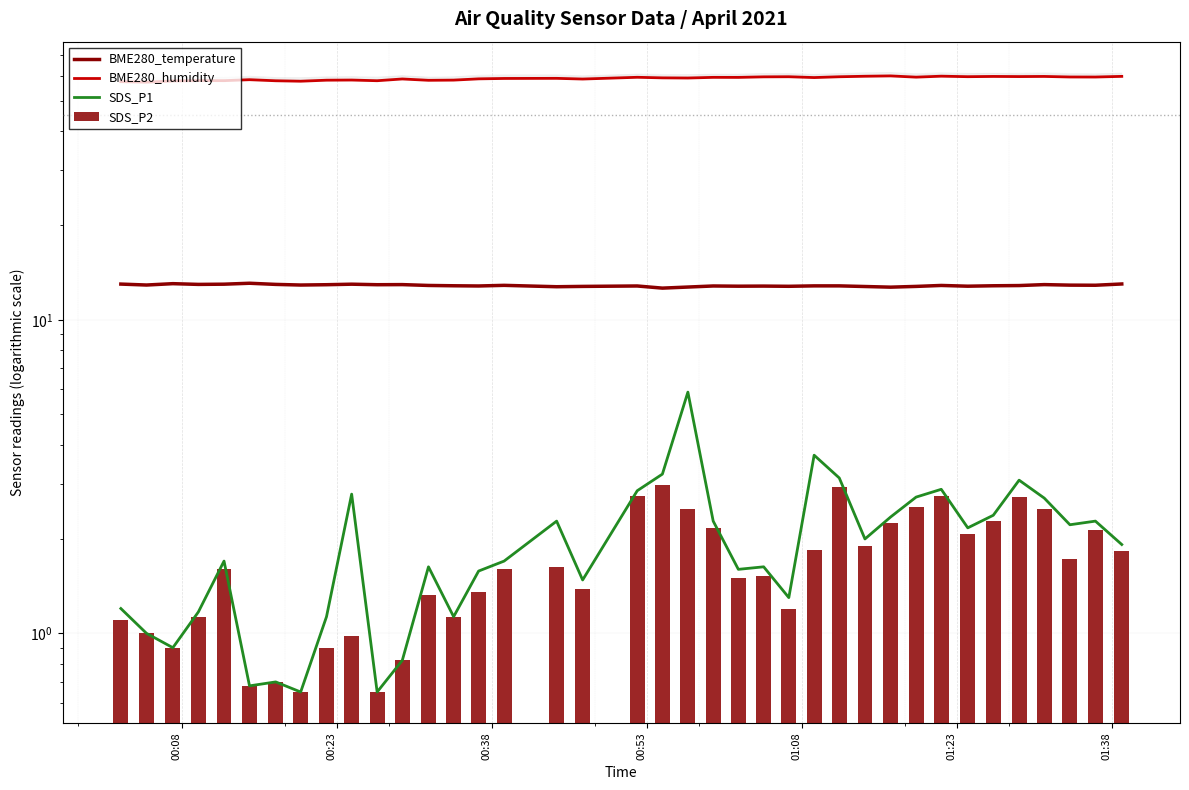

What is the average value of the SDS_P2 series?

1.7